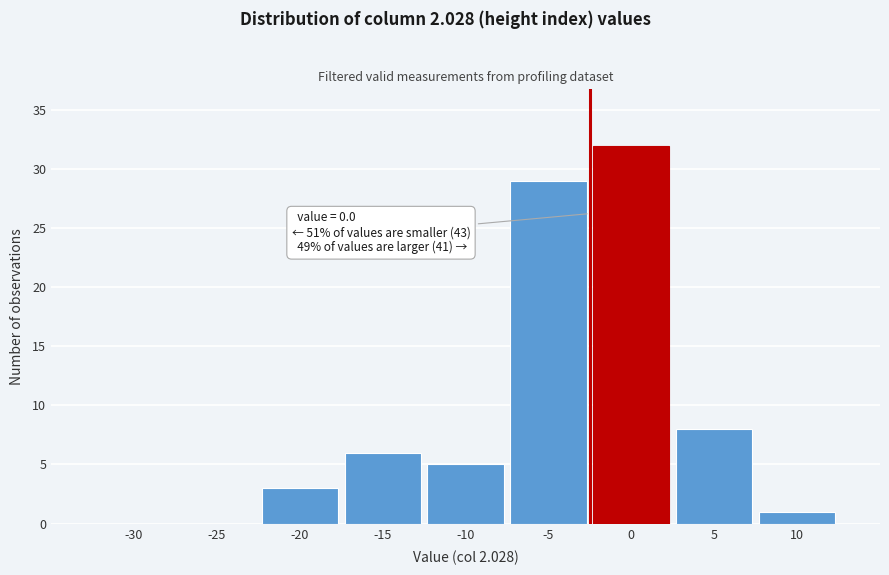

Reading left to right, what are all the values shown in this chart?

-30=0	-25=0	-20=3	-15=6	-10=5	-5=29	0=32	5=8	10=1